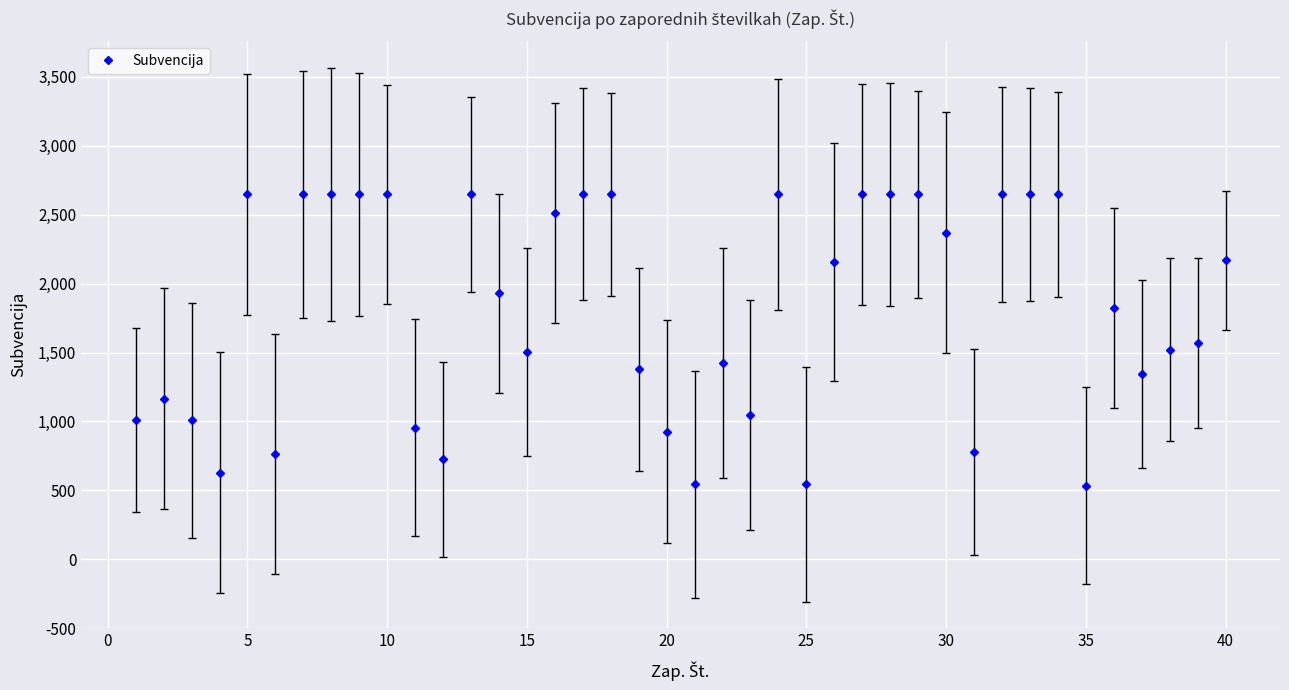

What is the value of the 3rd point from the left?

1009.1